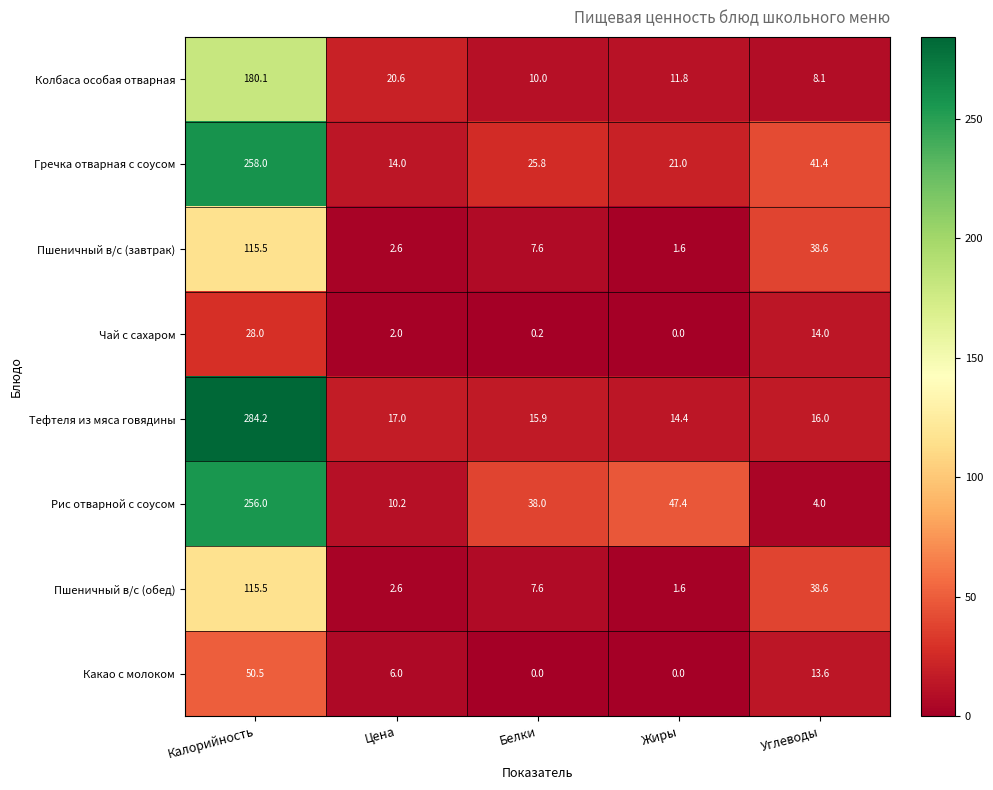

Is it true that Чай с сахаром equals 0.9 at Цена?

False